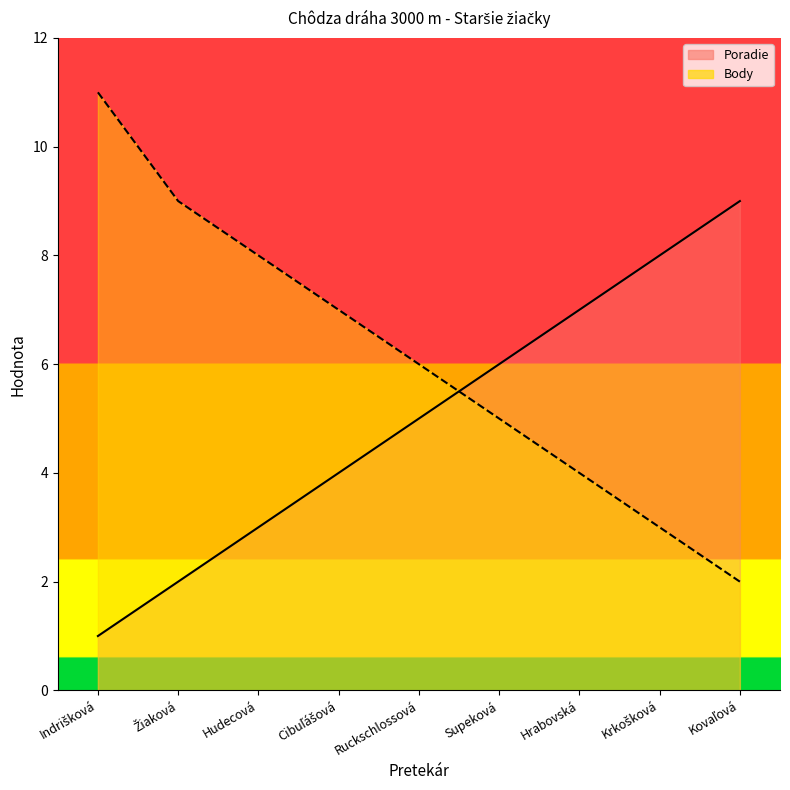

What is the difference between the Poradie values at Krkošková and Hrabovská?

1